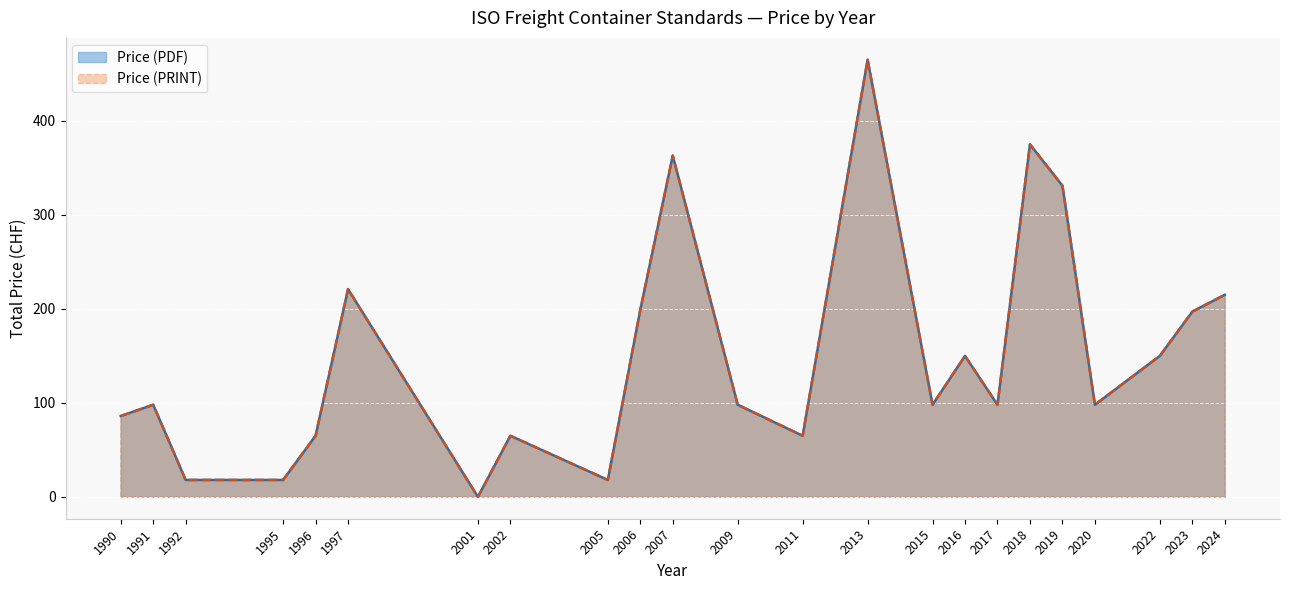

Which series changed the most between 2011 and 2020?

Price (PDF)